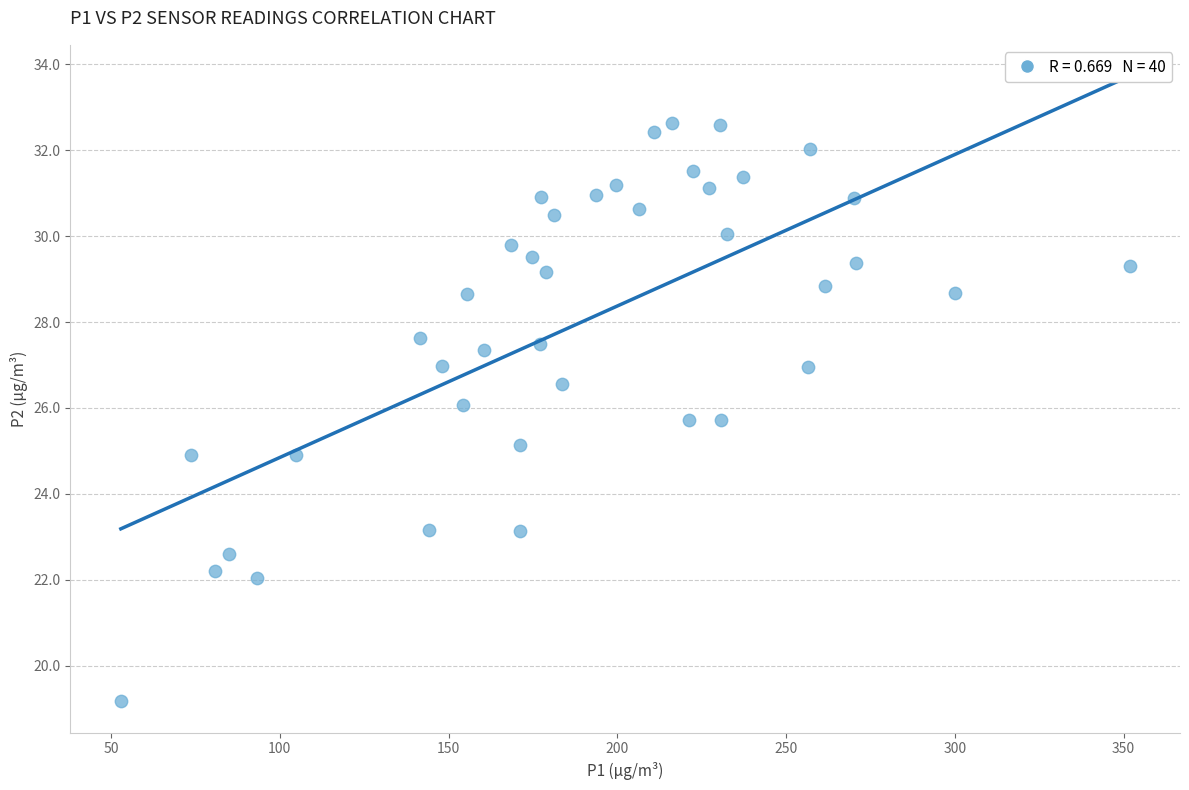

What is the range of Y values (max minus min)?

13.5